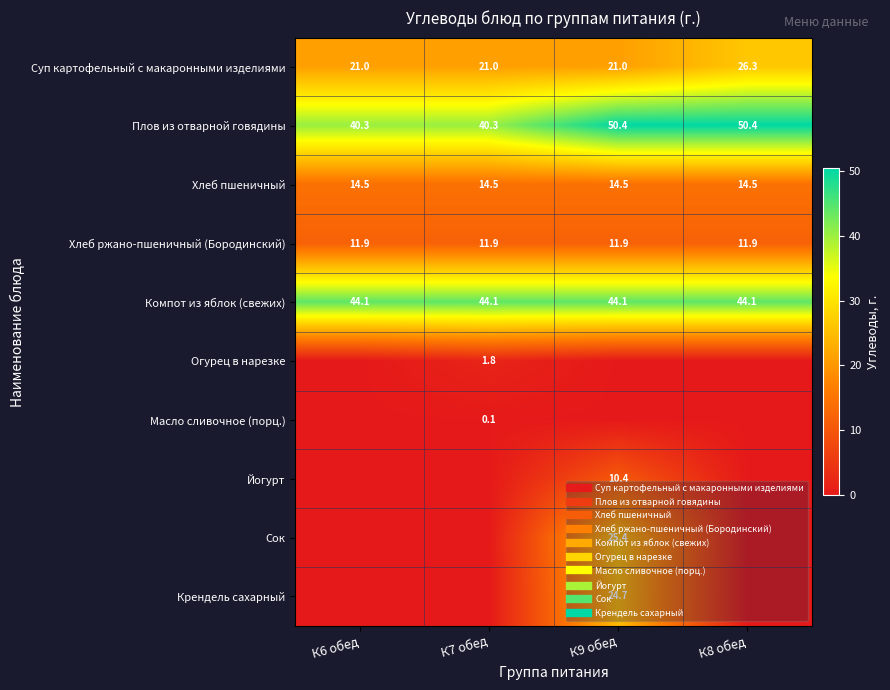

Where is Плов из отварной говядины nearest to the value 45?

К6 обед